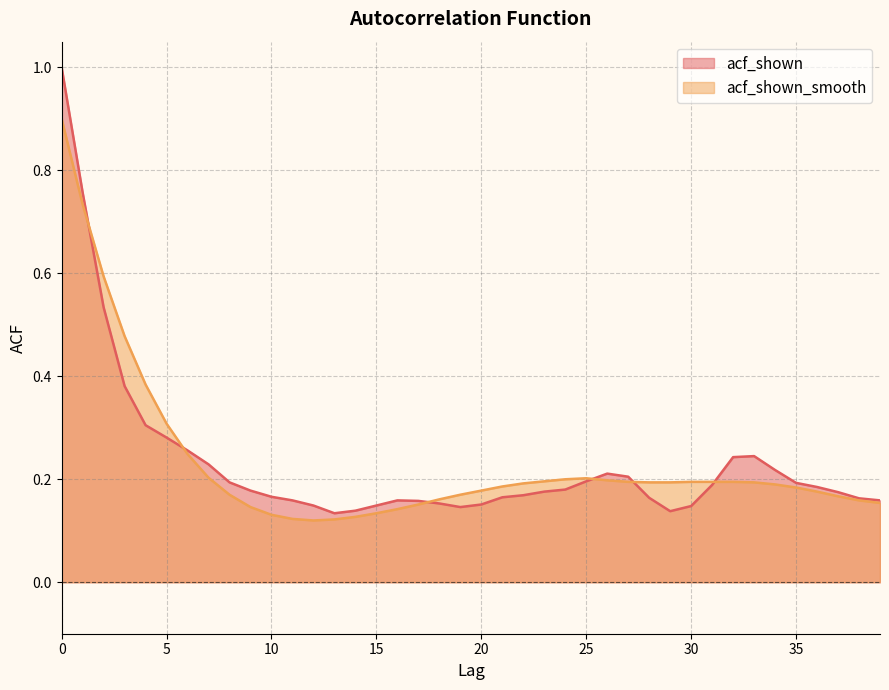

Does the chart display data point markers on the line(s)?

No